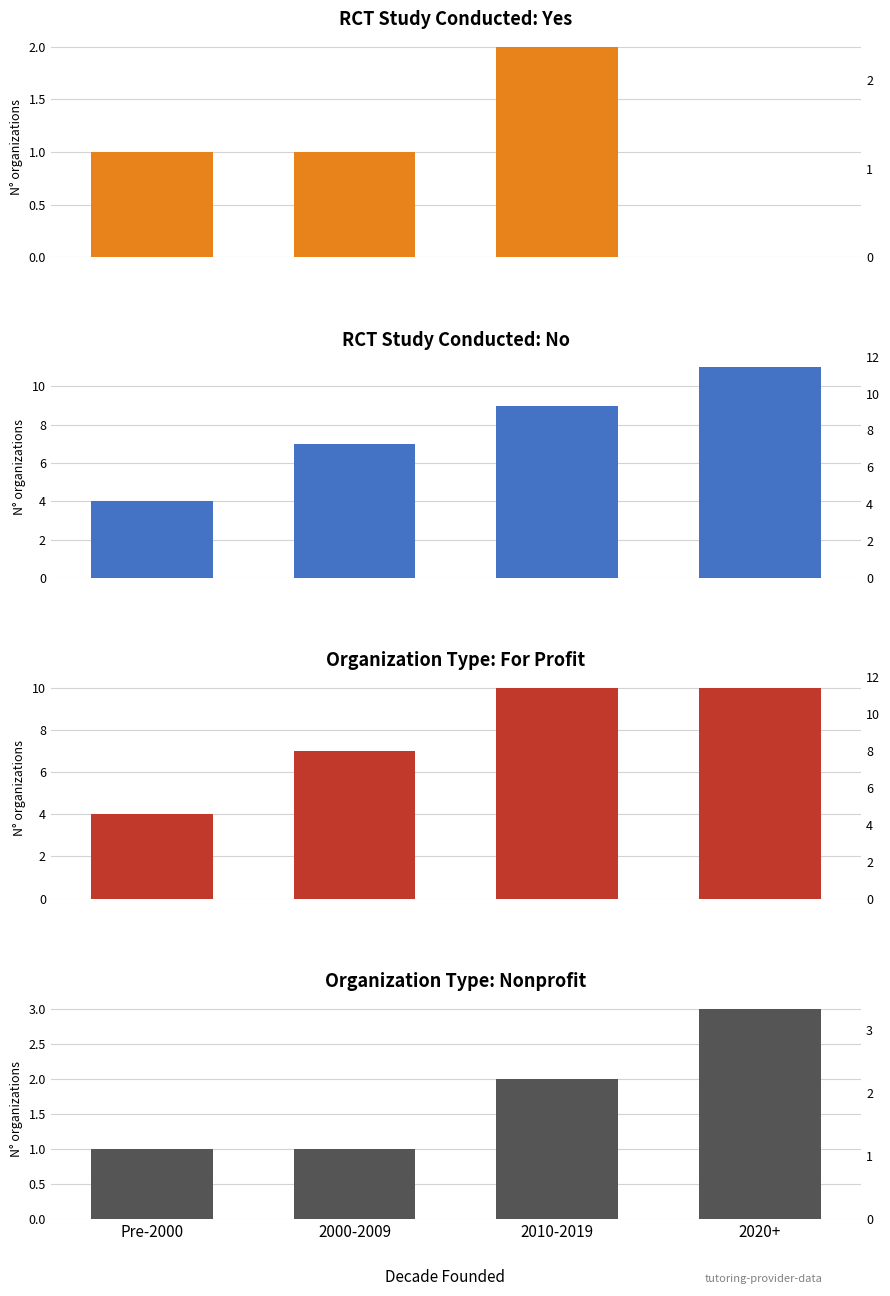

How many data points does each series have?

4